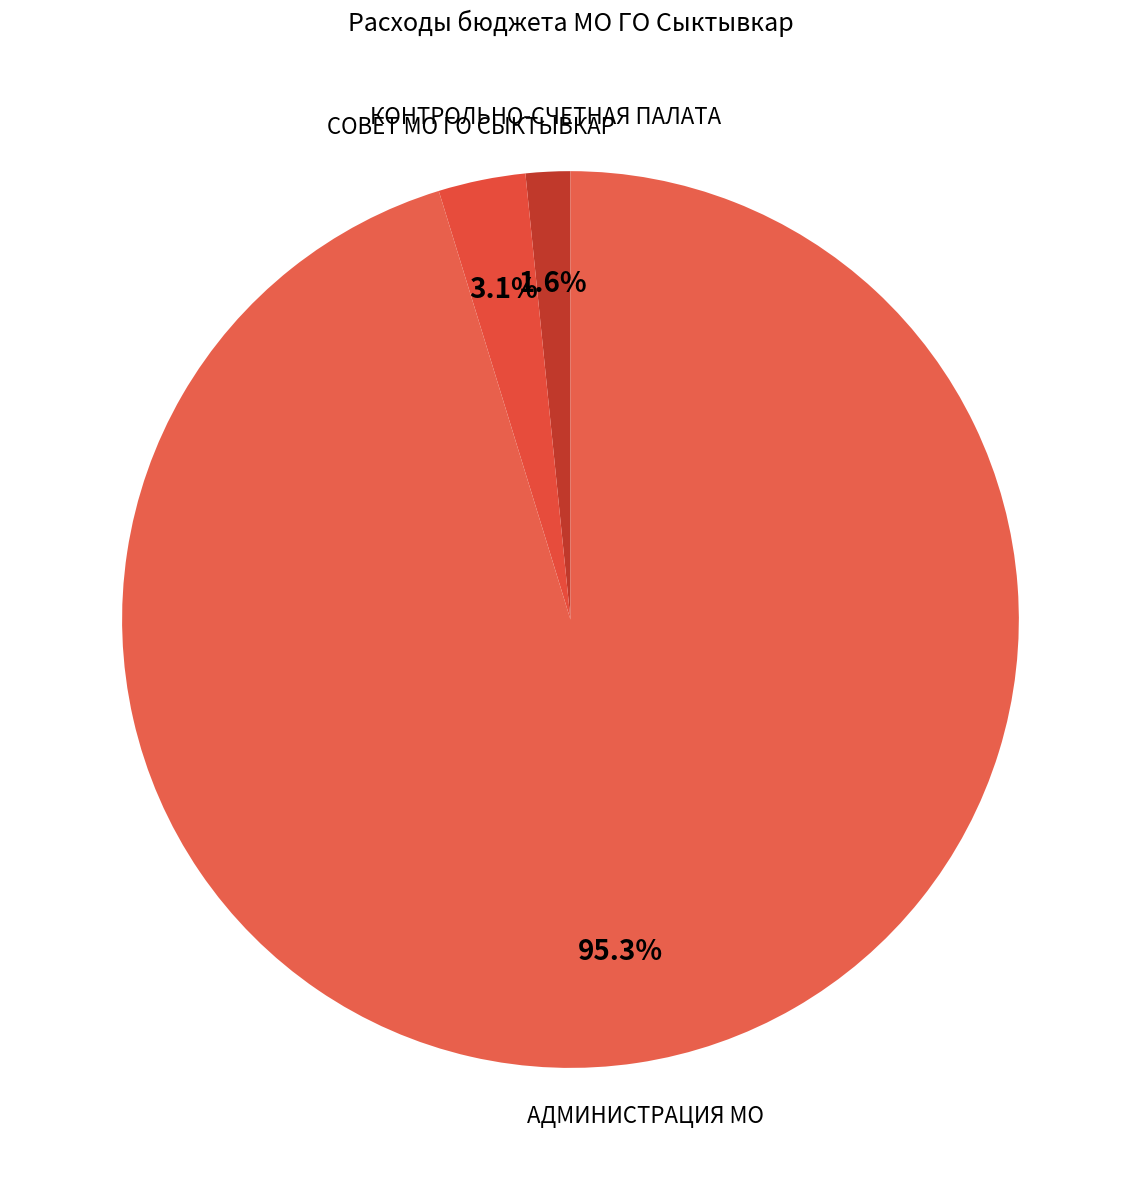

Count the number of slices in the pie.

3